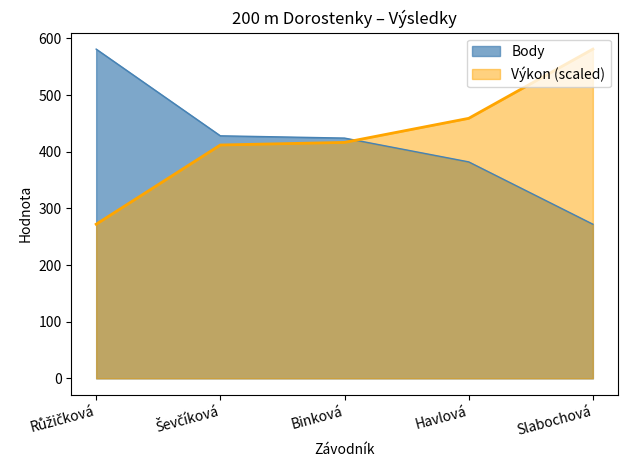

Is the value of Body at Slabochová greater than the value of Výkon (scaled) at Slabochová?

No